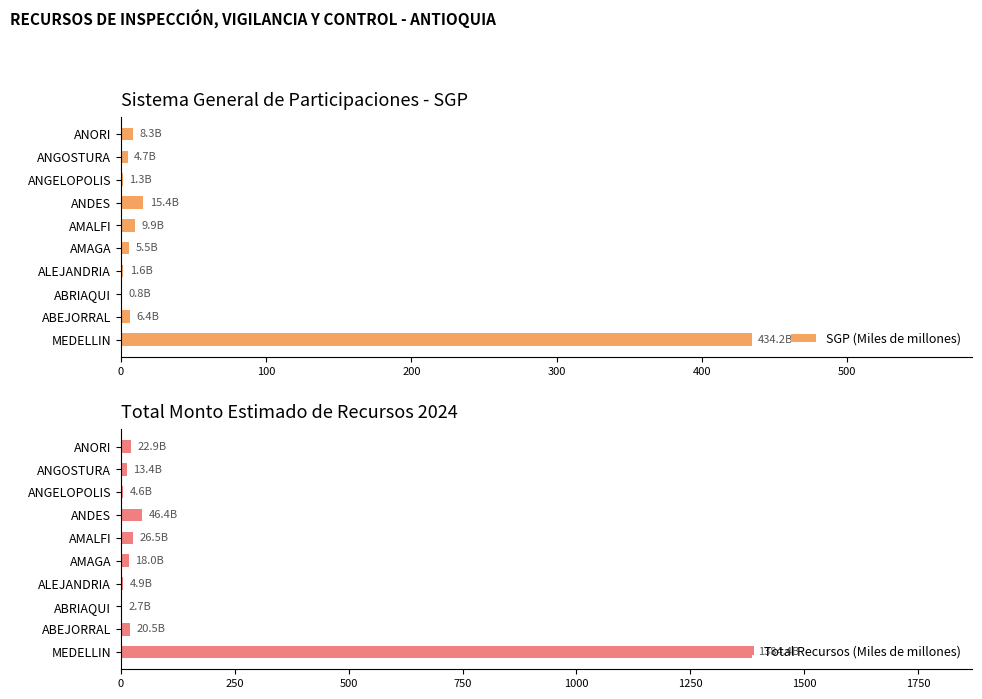

What is the difference between the second highest and second lowest values in the SGP (Miles de millones) series?

14.1